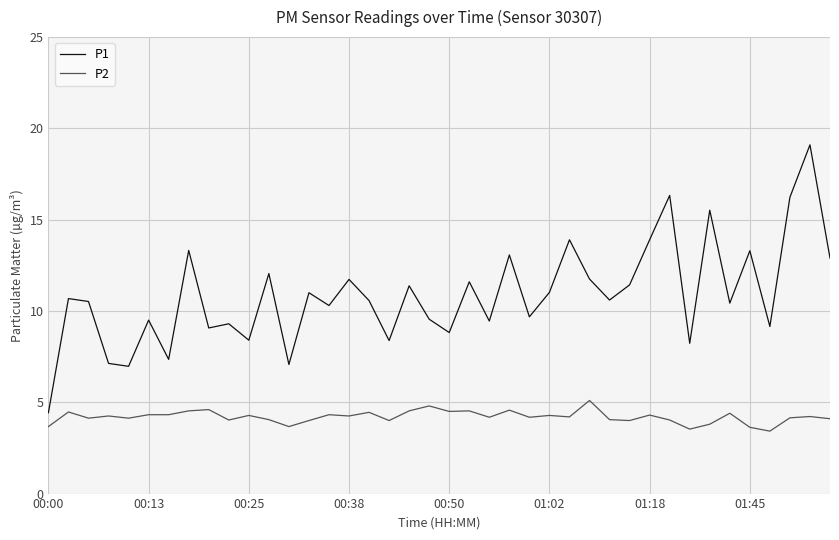

How many interior local valleys does the P1 series have?

14